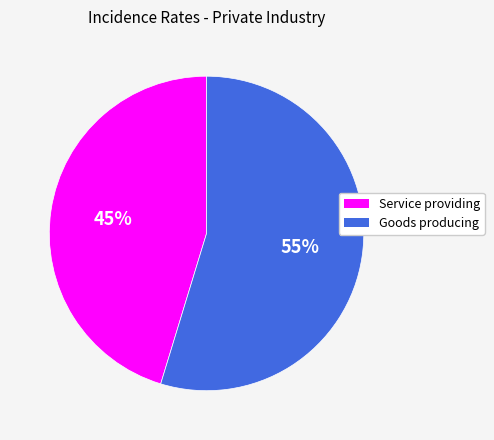

To the nearest percent, what is the combined percentage of Goods producing and Service providing?

100%